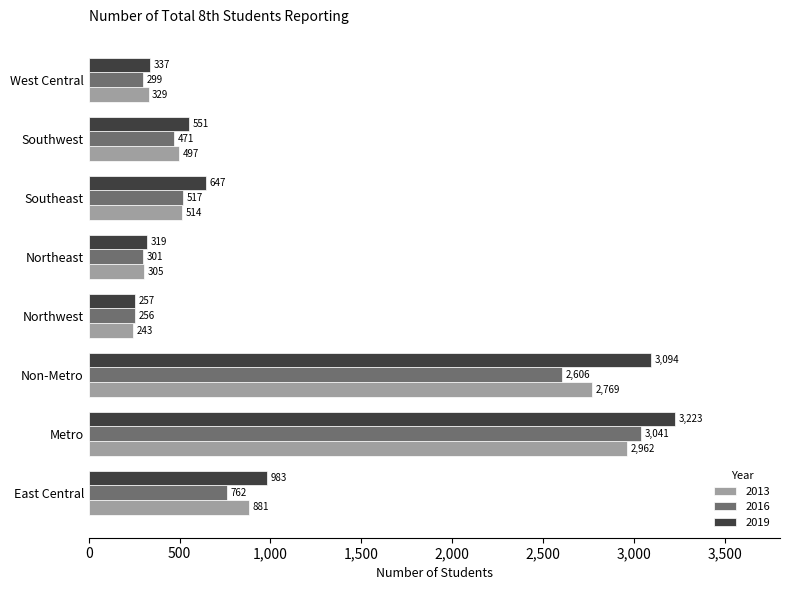

Between East Central and Northwest, which series saw the biggest shift?

2019